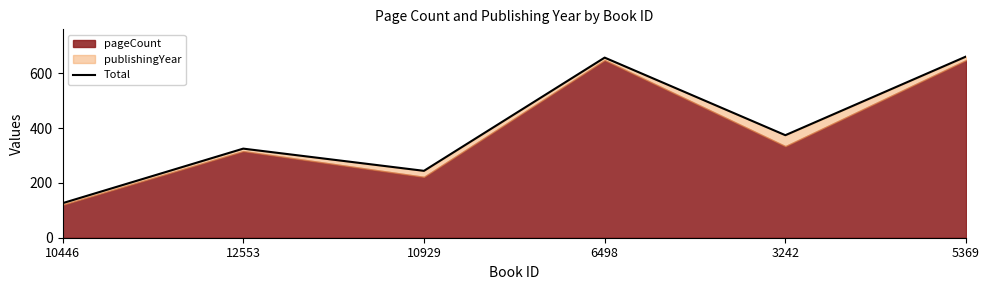

Which has a higher value, 10446 or 10929?

10929